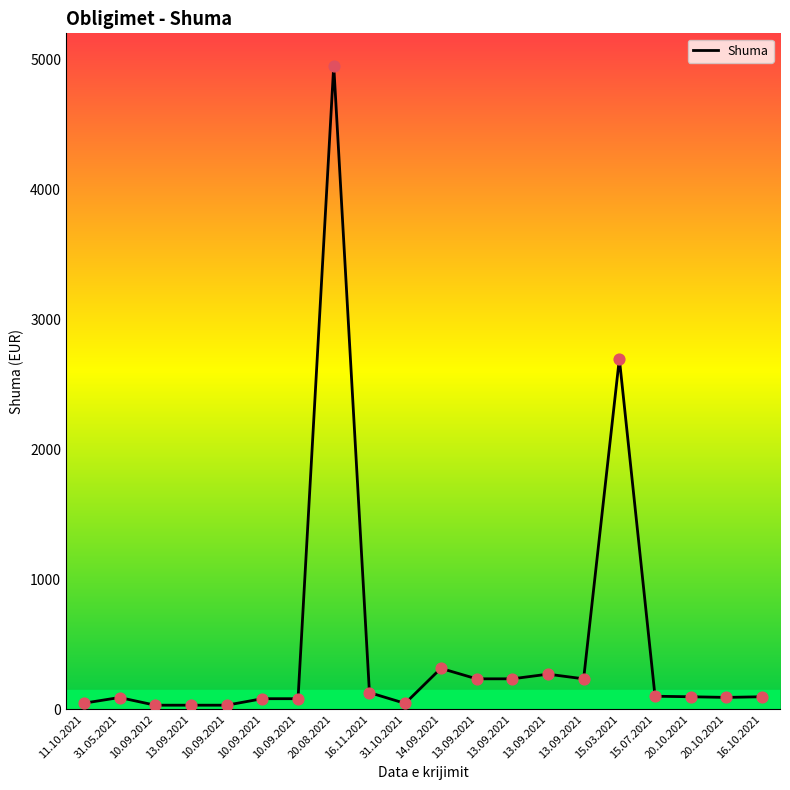

Which has a higher value, 10.09.2021 or 13.09.2021?

13.09.2021